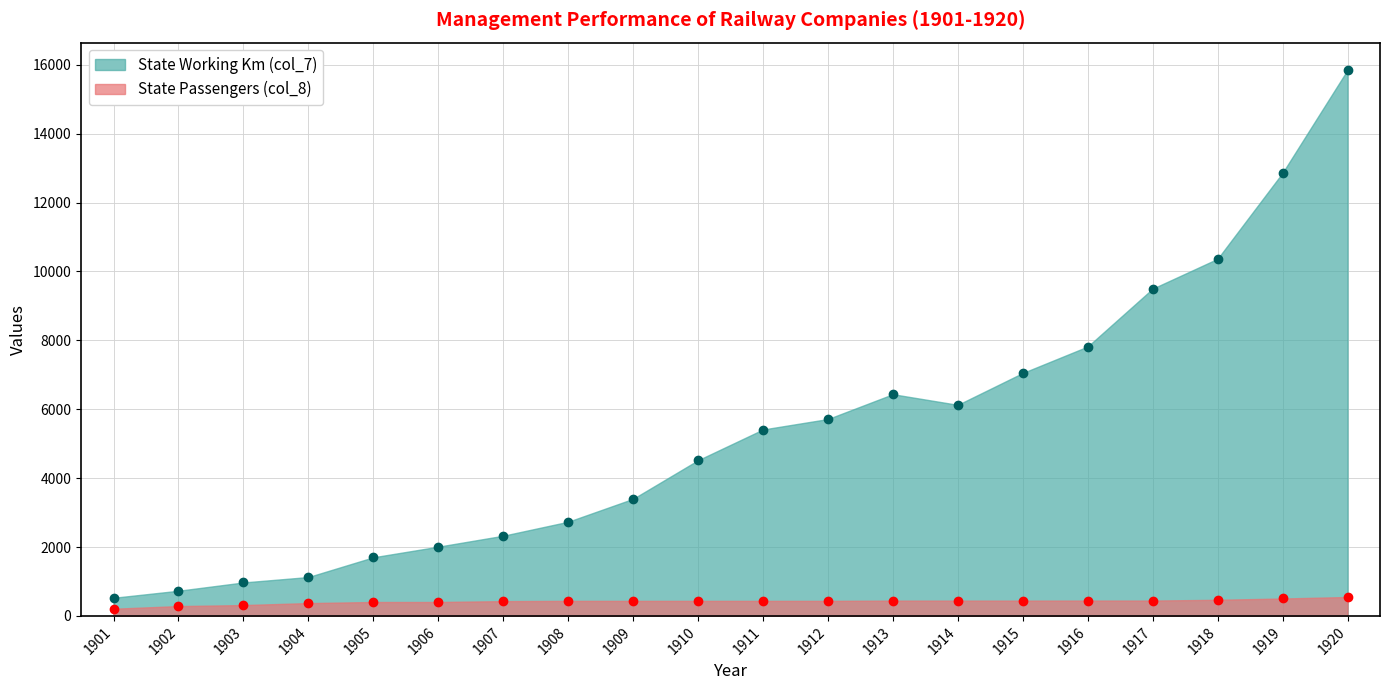

Which series has the largest total across all categories?

State Working Km (col_7)